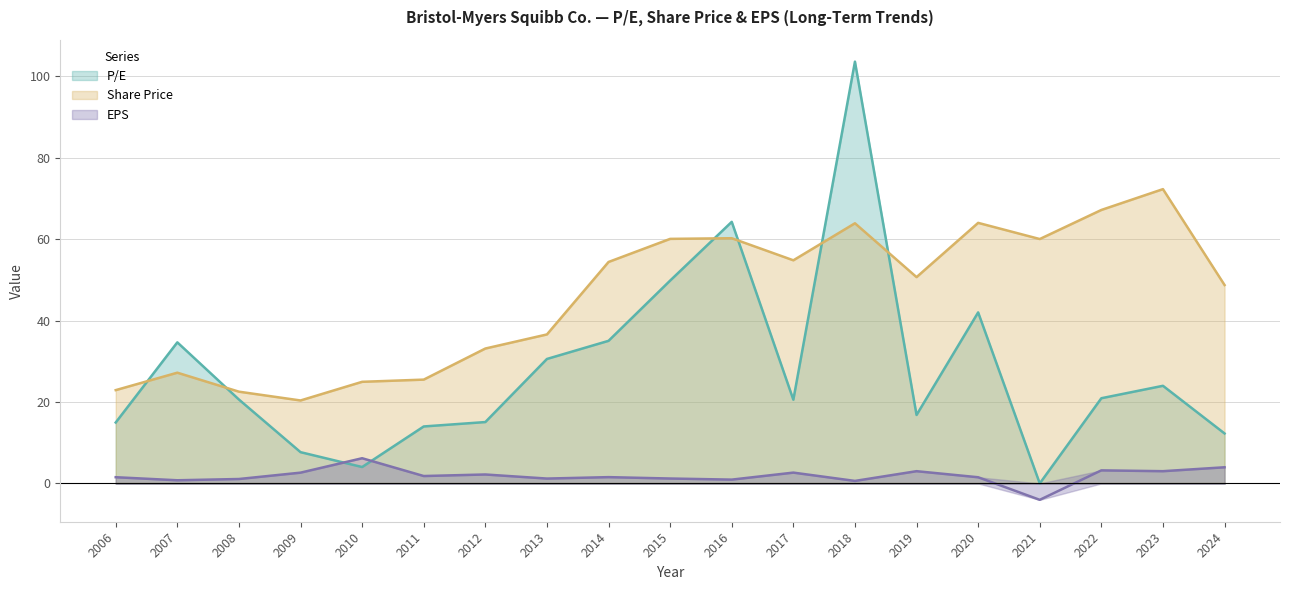

The EPS series shows 1.0 at 2018. True or false?

False